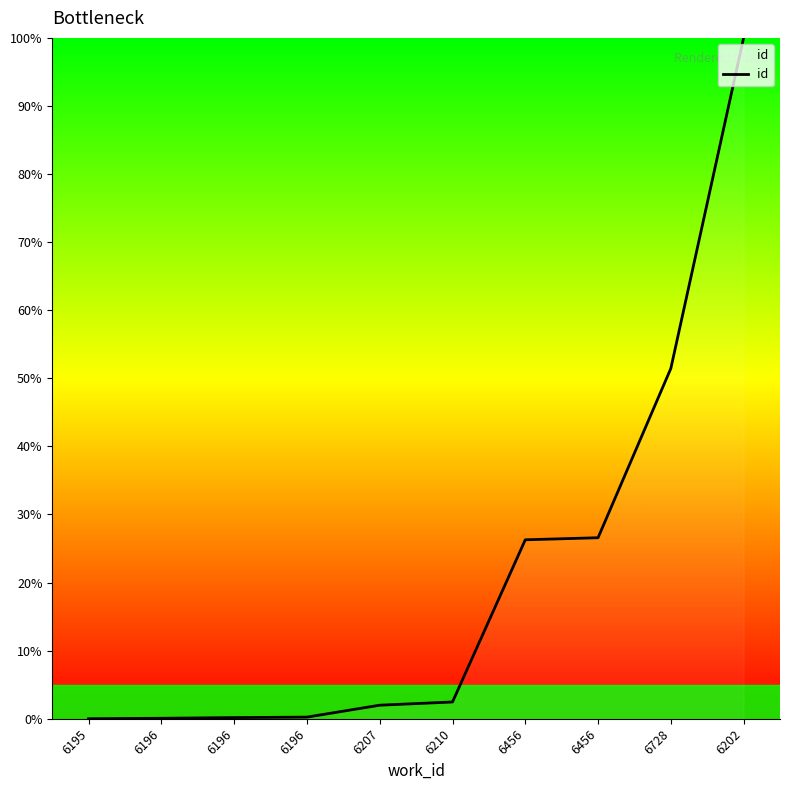

Is this an area chart (filled region under the line)?

Yes